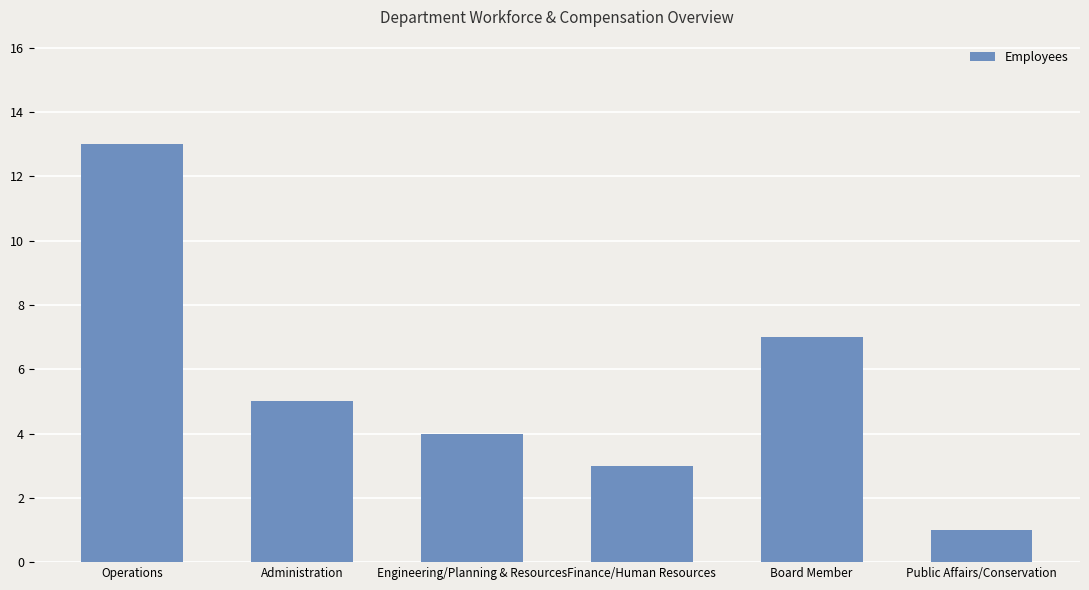

The value at Board Member is 7. True or false?

True